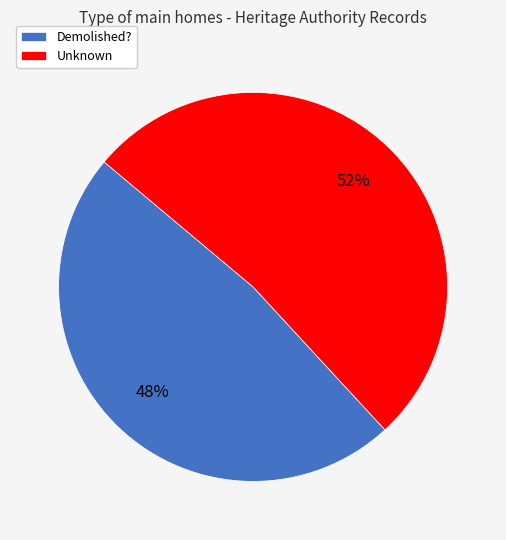

To the nearest percent, what is the average slice percentage?

50%